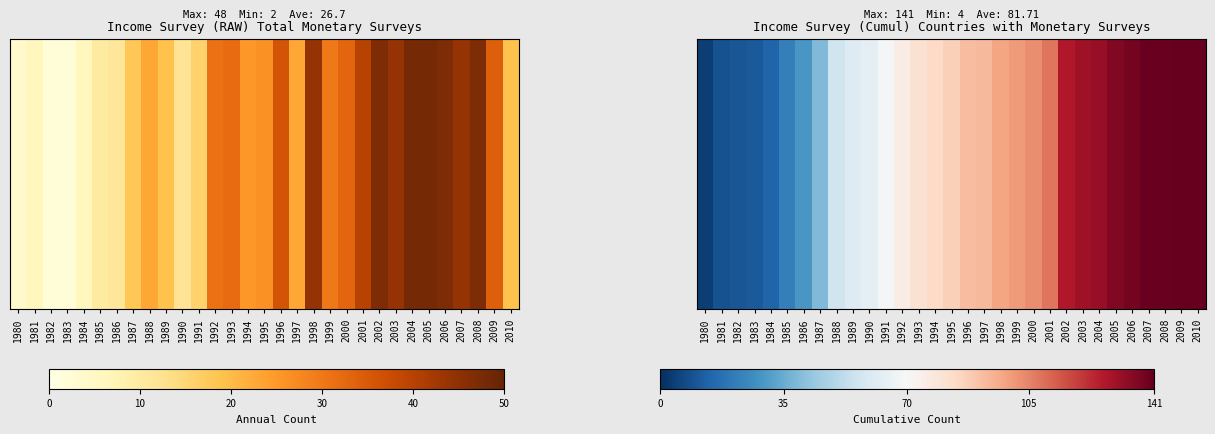

True or false: the data shows 4 at 1980.

True